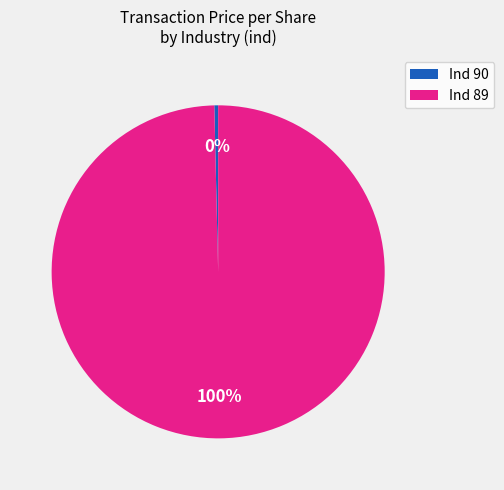

Rank the categories by value from lowest to highest.

Ind 90, Ind 89